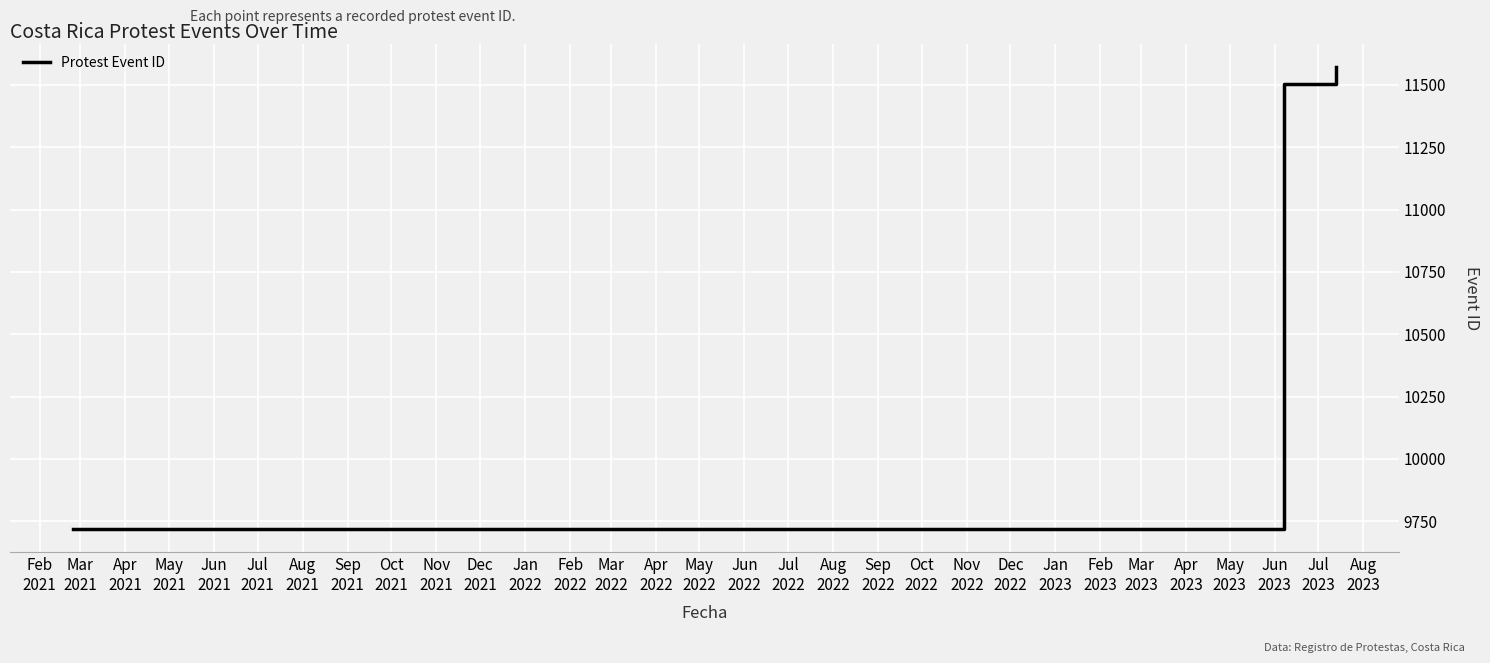

What is the average value?

10932